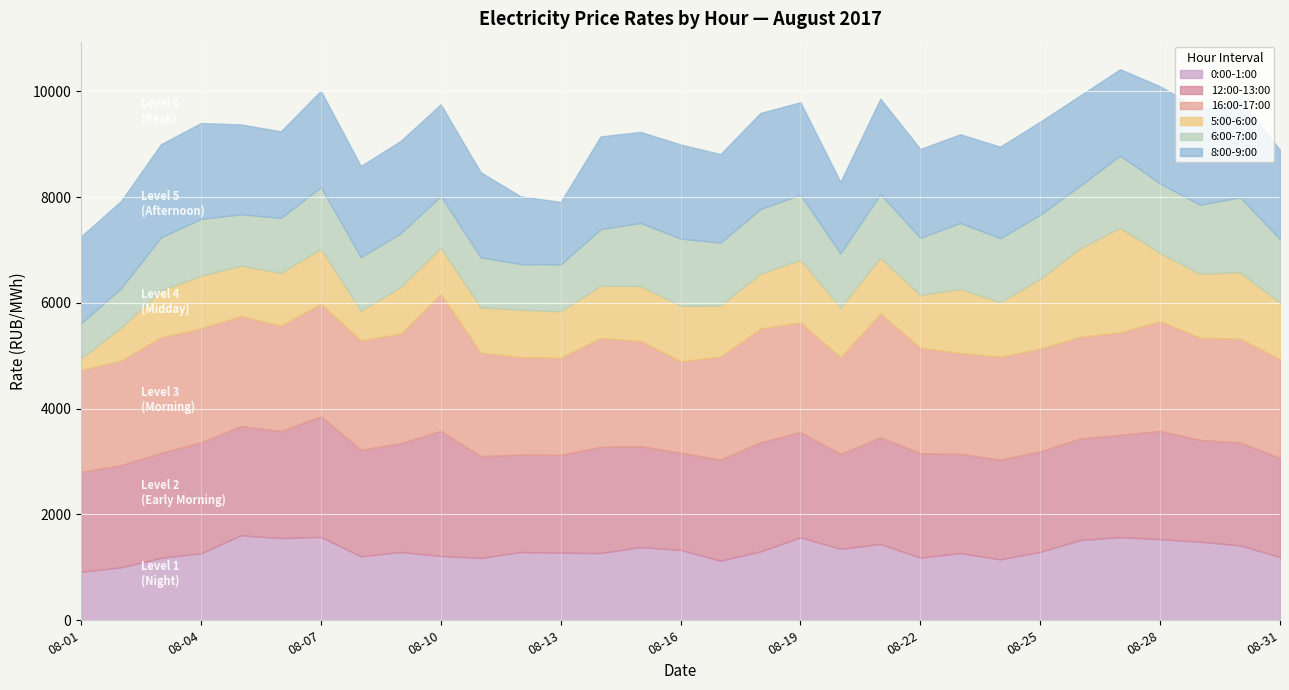

Where is the first local minimum for 0:00-1:00?

2017-08-06